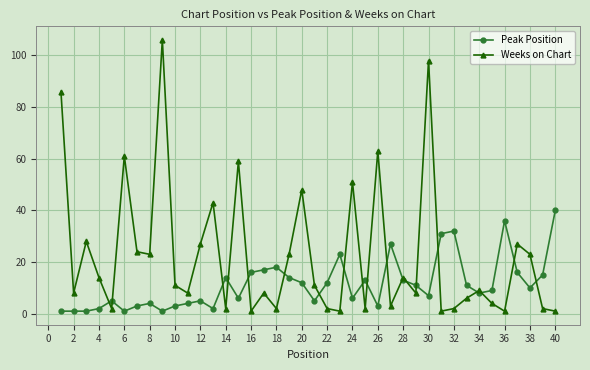

Which series has the largest total across all categories?

Weeks on Chart